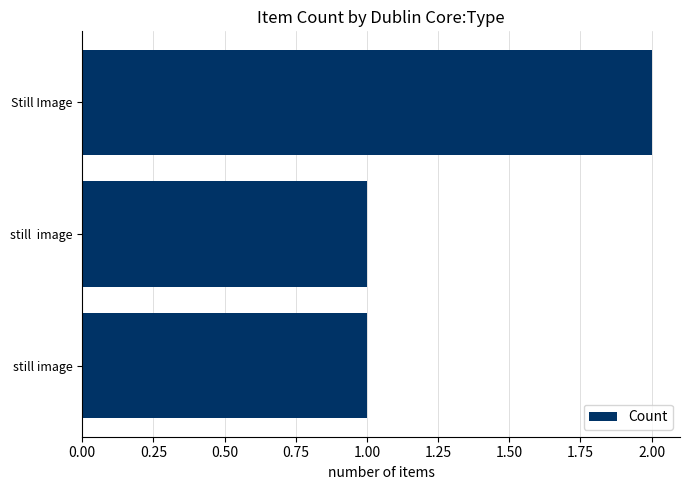

At which category does the chart reach its peak across all series?

Still Image